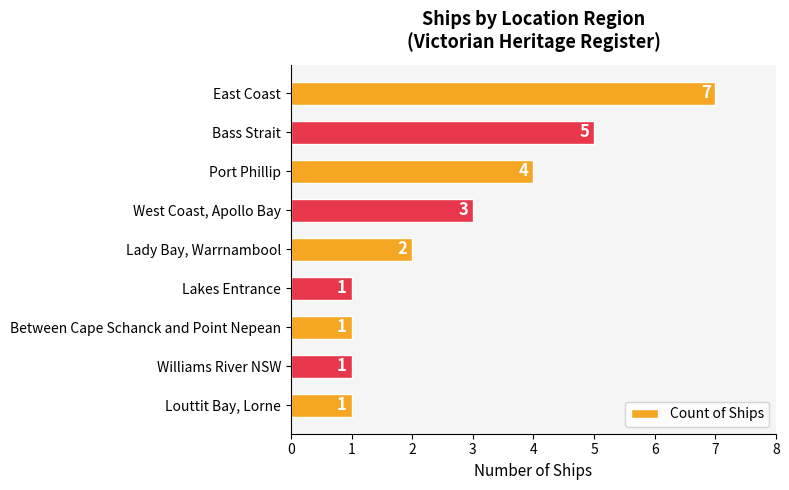

Is it true that the value at Between Cape Schanck and Point Nepean is 1?

True